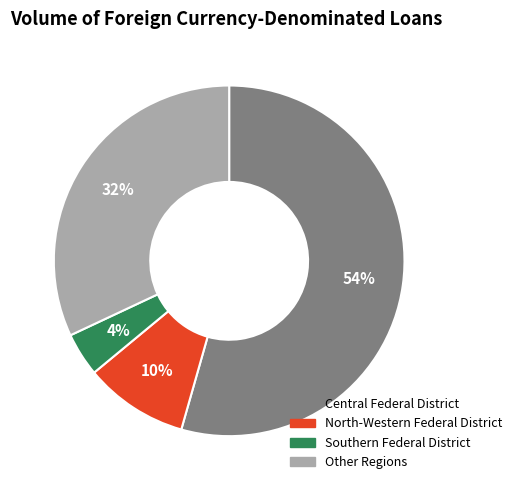

To the nearest percent, what portion does North-Western Federal District represent?

10%